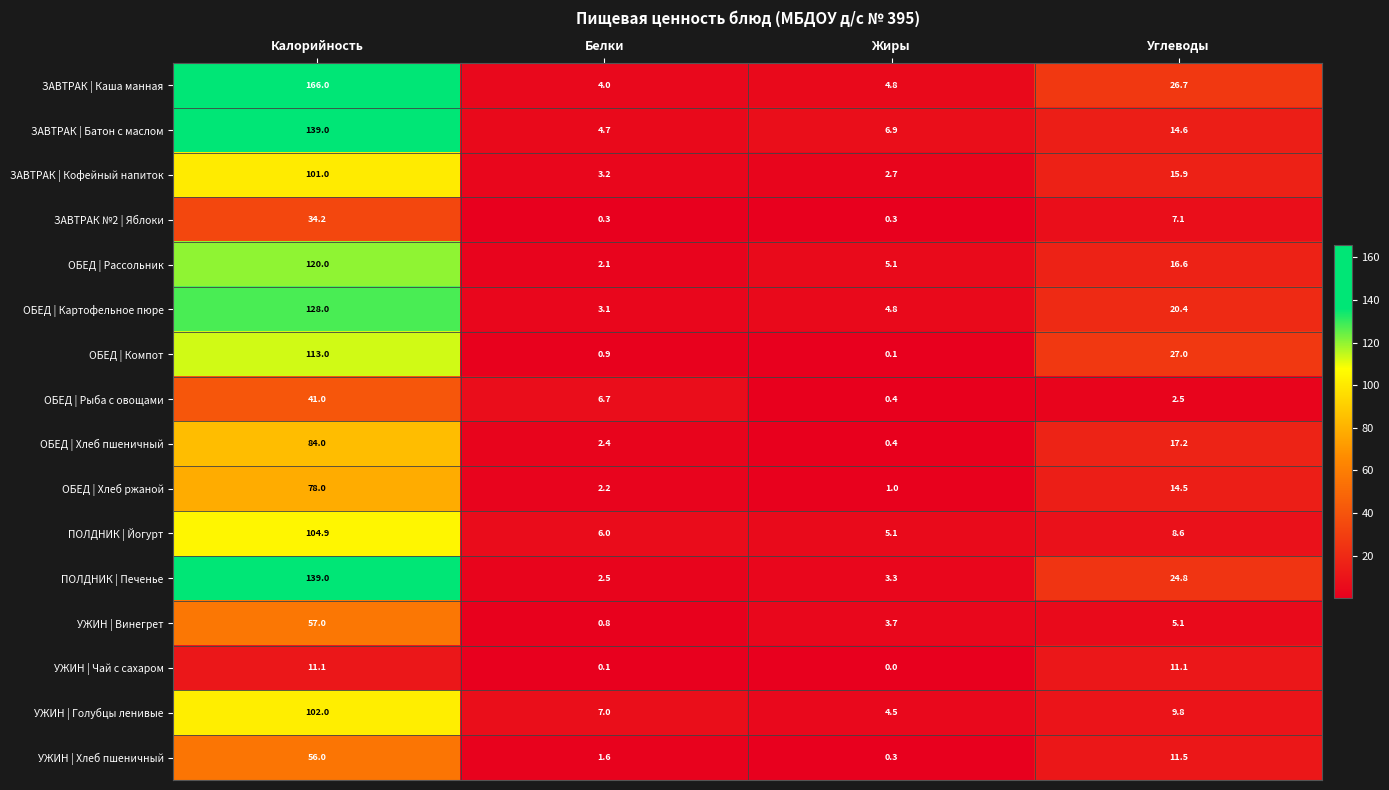

At how many categories does at least one series exceed 97?

1